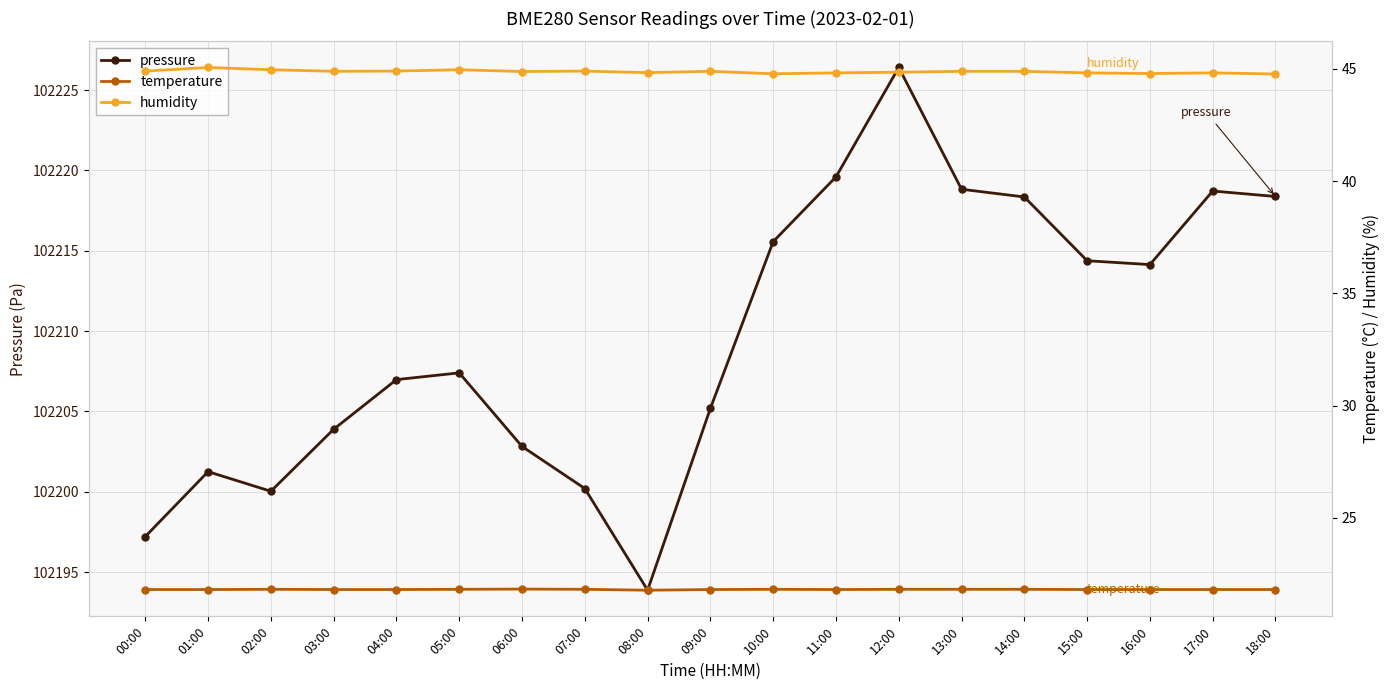

How many temperature values are between 21 and 22?

19